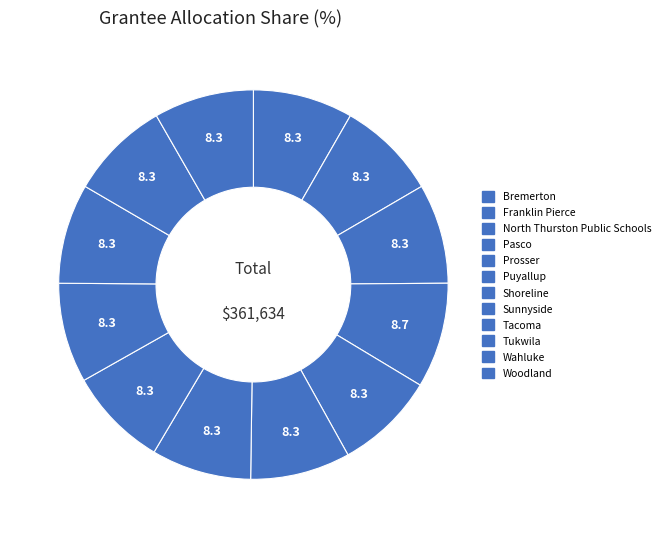

What is the smallest slice in the pie chart?

Bremerton